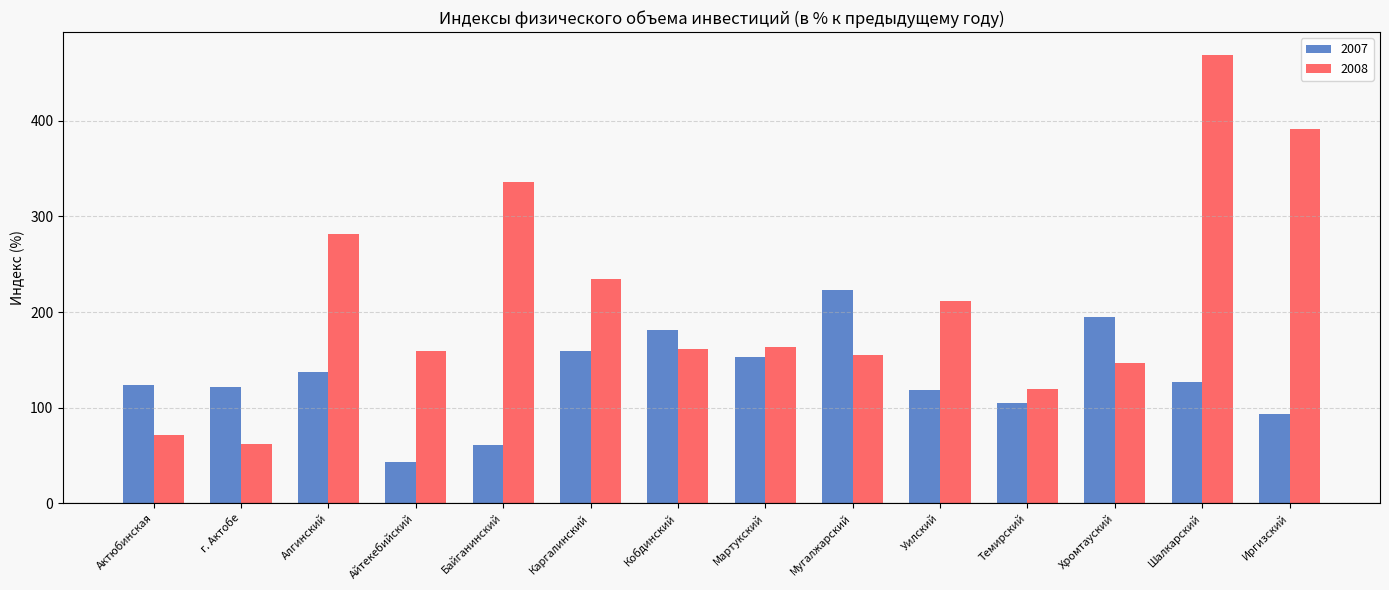

What is the difference between the second highest and minimum values in the 2008 series?

328.9